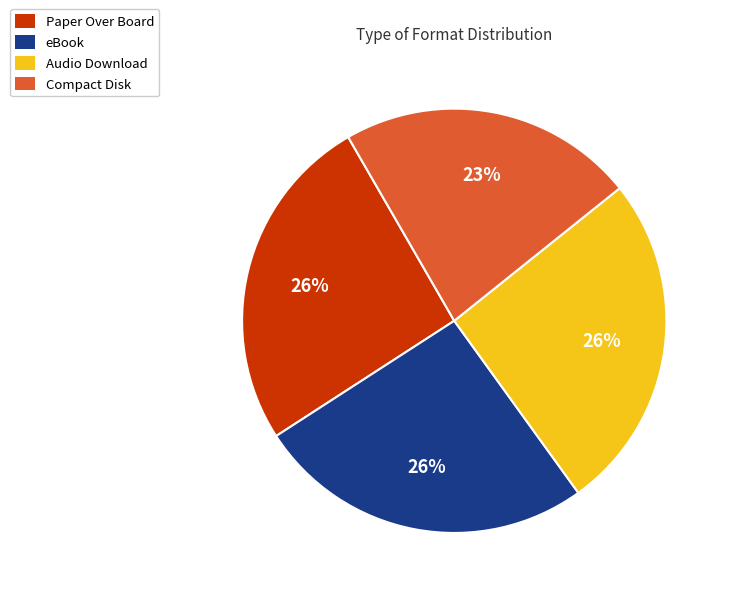

Is the sum of Audio Download and Compact Disk greater than half?

No